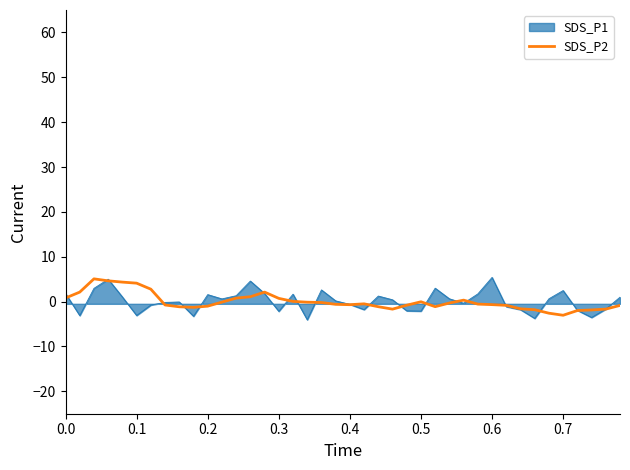

What is the maximum value for SDS_P2?

5.1